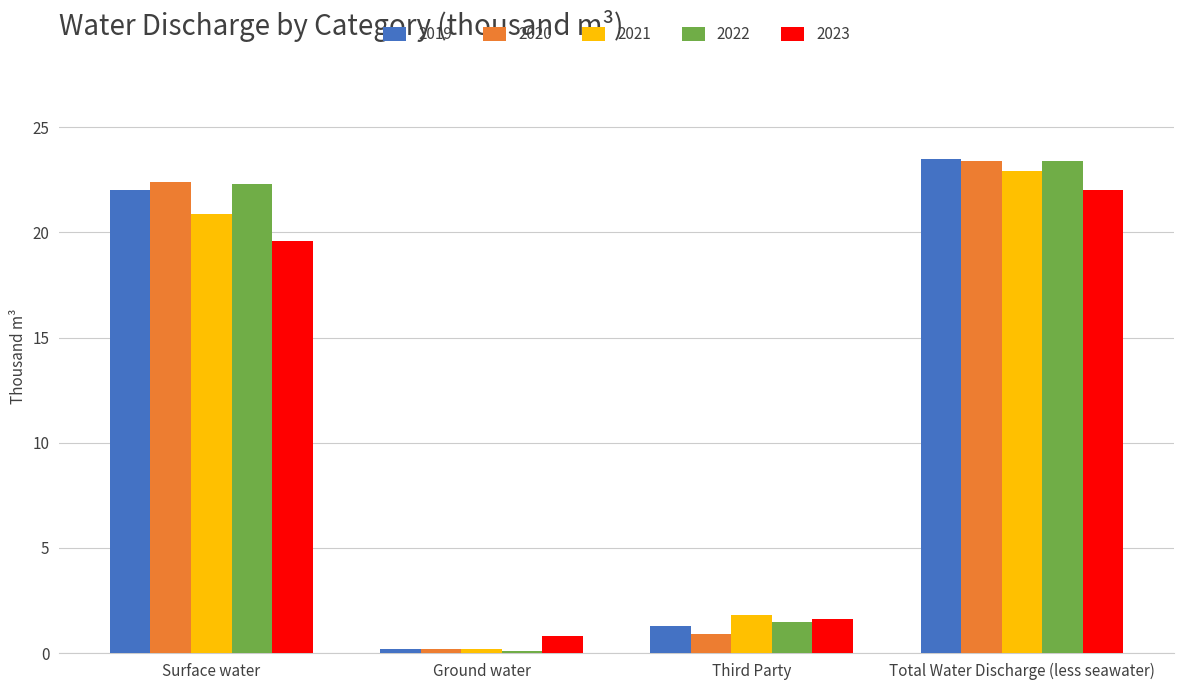

Does the chart contain stacked bars?

No